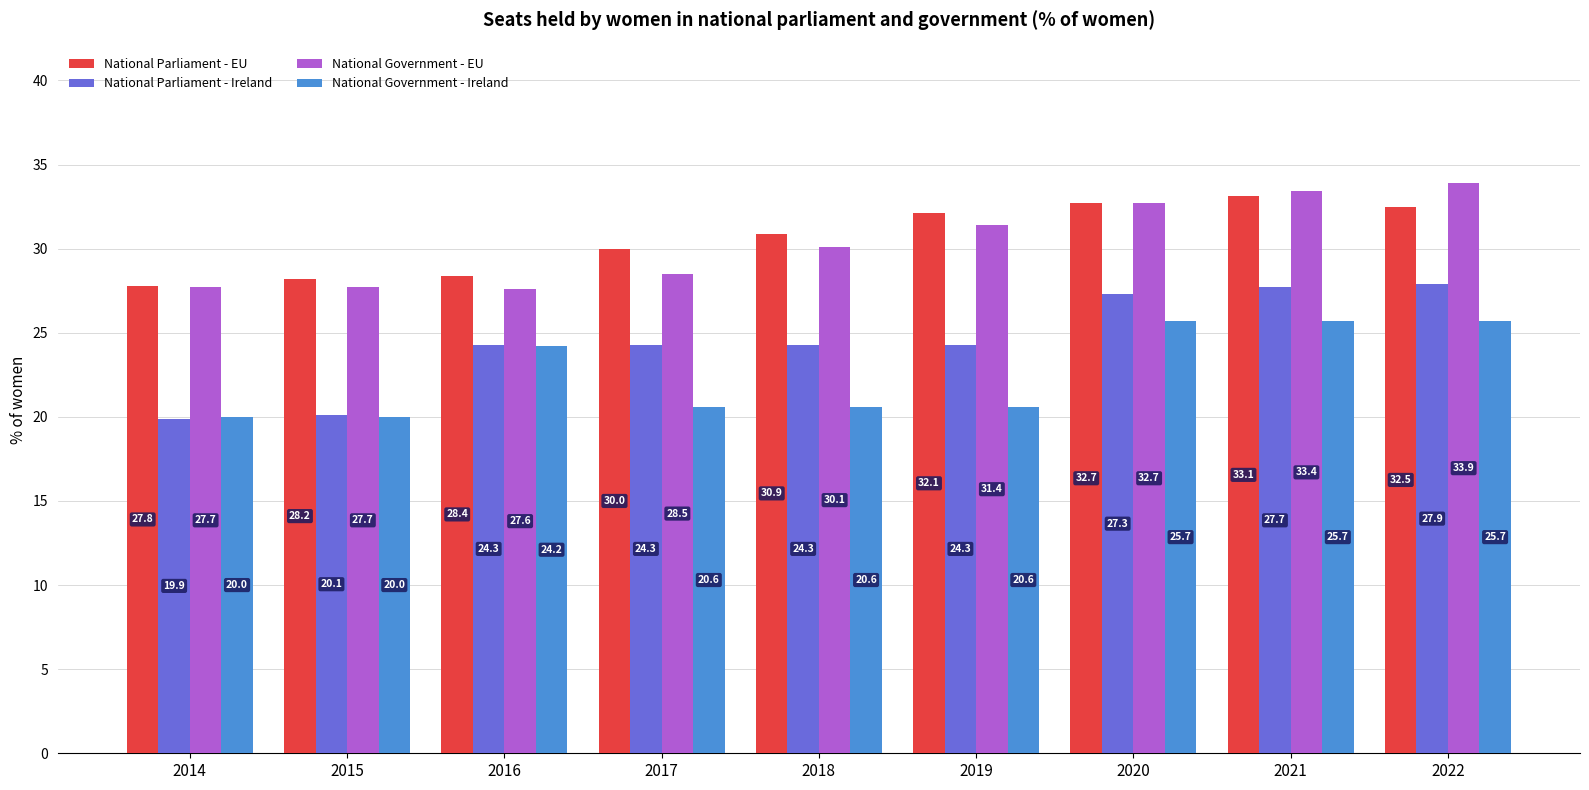

At how many categories does at least one series exceed 33?

2